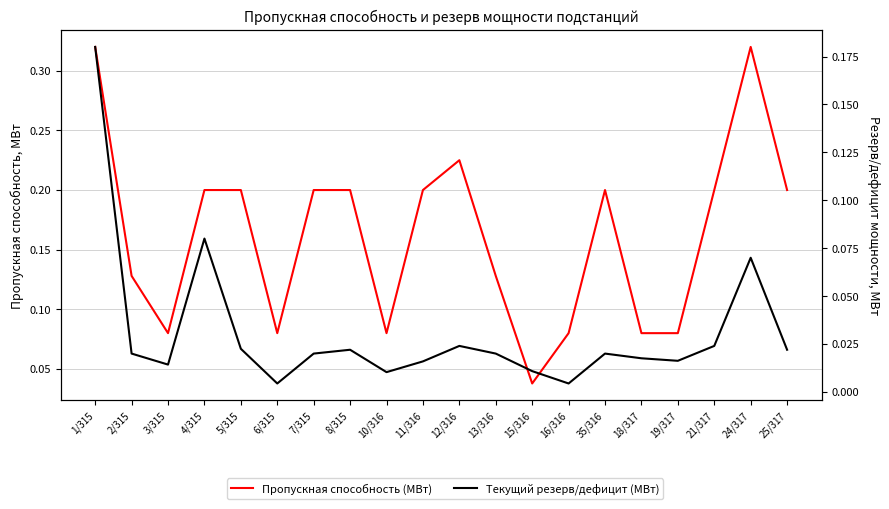

What are all the series names shown in the legend?

Пропускная способность (МВт), Текущий резерв/дефицит (МВт)